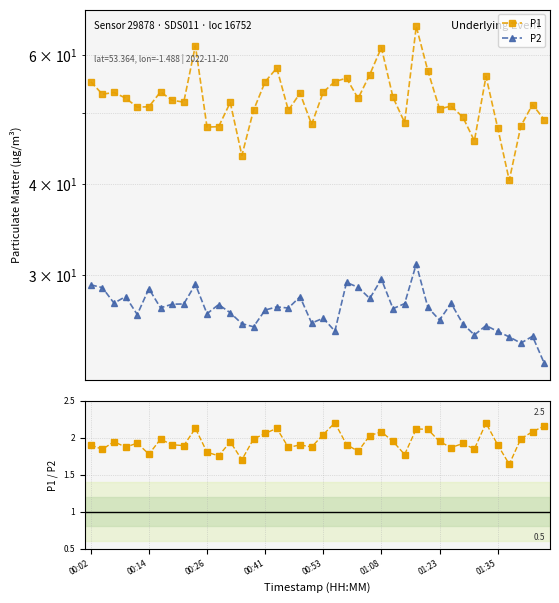

Reading left to right, transcribe all the data shown in this chart.

P1: 55.2	53.0	53.3	52.4	50.9	51.0	53.4	52.0	51.7	61.8	47.8	47.9	51.7	43.7	50.4	55.1	57.6	50.4	53.2	48.2	53.4	55.2	55.8	52.3	56.4	61.5	52.5	48.5	65.7	57.1	50.6	51.1	49.4	45.8	56.1	47.7	40.4	48.0	51.3	49.0
P2: 29.1	28.8	27.4	28.0	26.4	28.7	27.0	27.3	27.4	29.1	26.5	27.3	26.6	25.7	25.4	26.8	27.1	27.0	28.0	25.8	26.1	25.1	29.3	28.8	27.8	29.6	26.9	27.4	31.0	27.1	26.0	27.4	25.7	24.8	25.6	25.1	24.6	24.2	24.7	22.7
P1/P2: 1.9	1.8	1.9	1.9	1.9	1.8	2.0	1.9	1.9	2.1	1.8	1.8	1.9	1.7	2.0	2.1	2.1	1.9	1.9	1.9	2.0	2.2	1.9	1.8	2.0	2.1	1.9	1.8	2.1	2.1	1.9	1.9	1.9	1.8	2.2	1.9	1.6	2.0	2.1	2.2